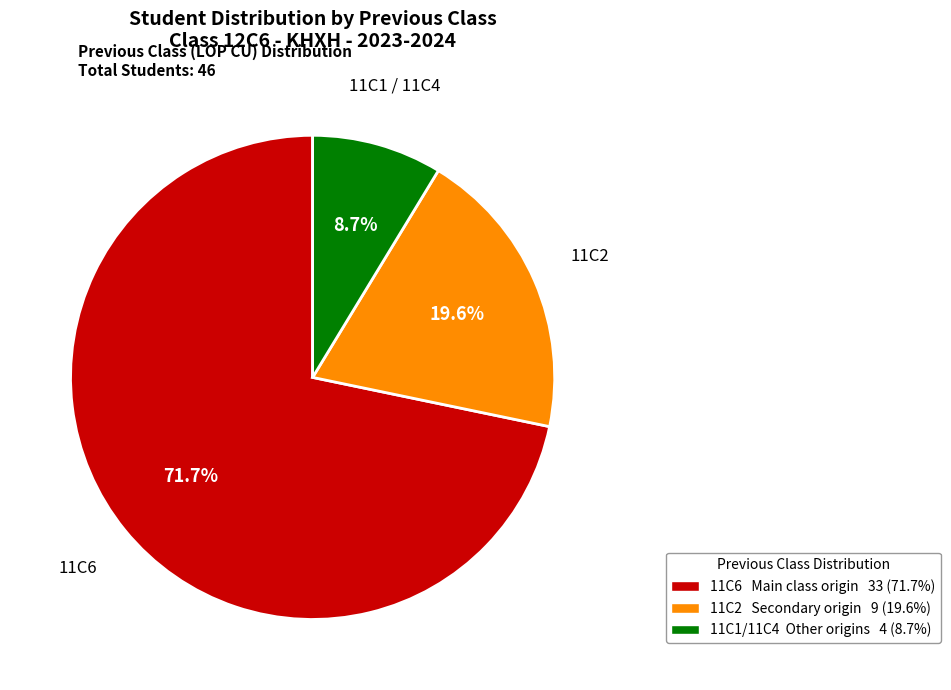

Does any single category account for the majority?

Yes